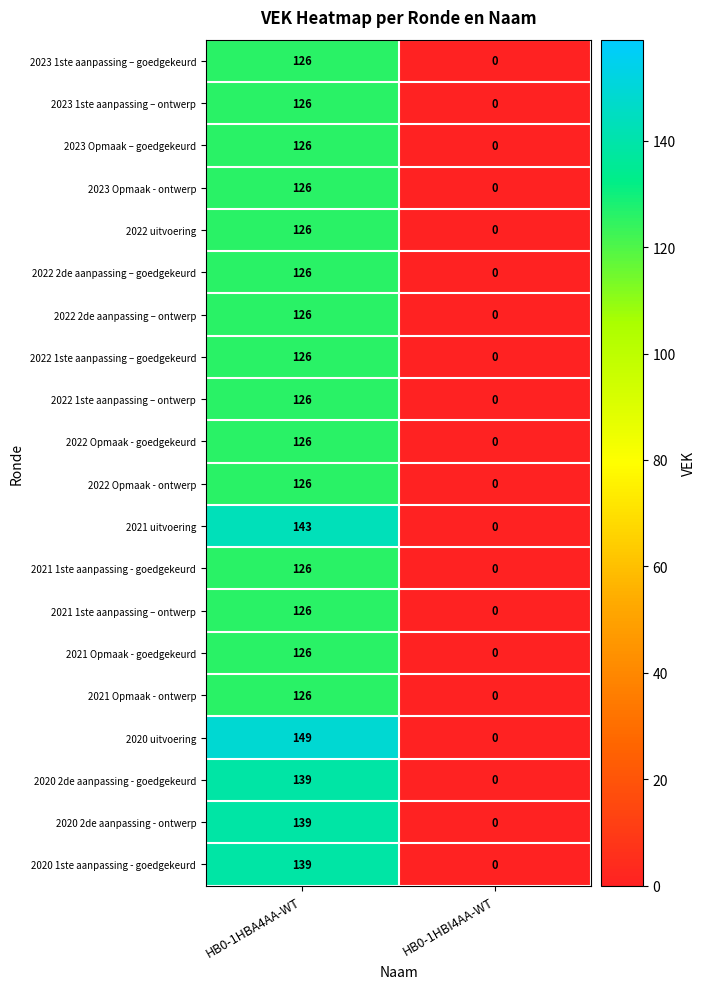

The value of 2022 Opmaak - ontwerp at HB0-1HBA4AA-WT is 50. True or false?

False